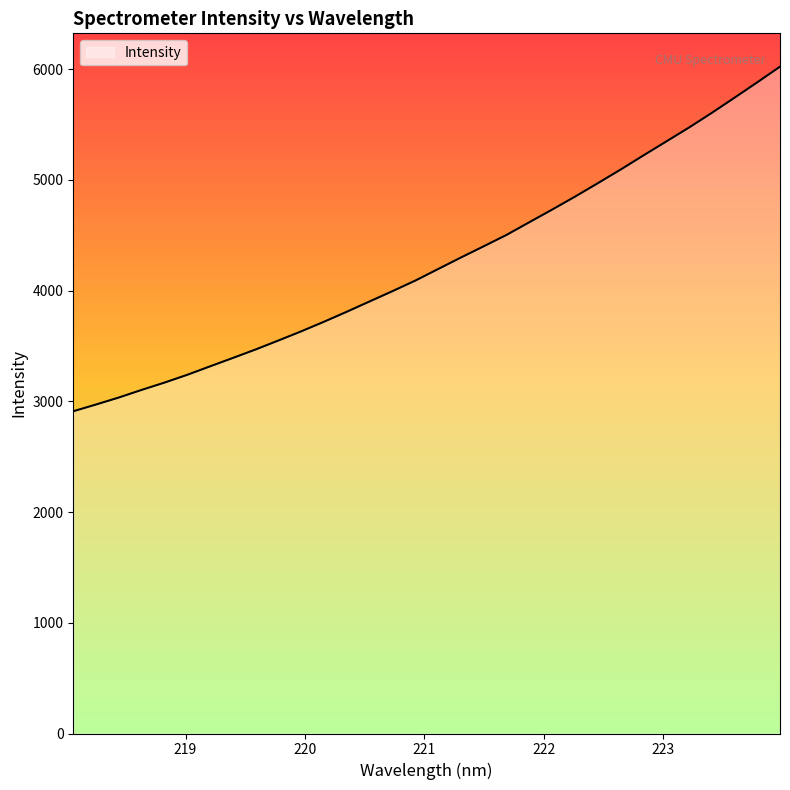

Count the number of values greater than 4195.

16